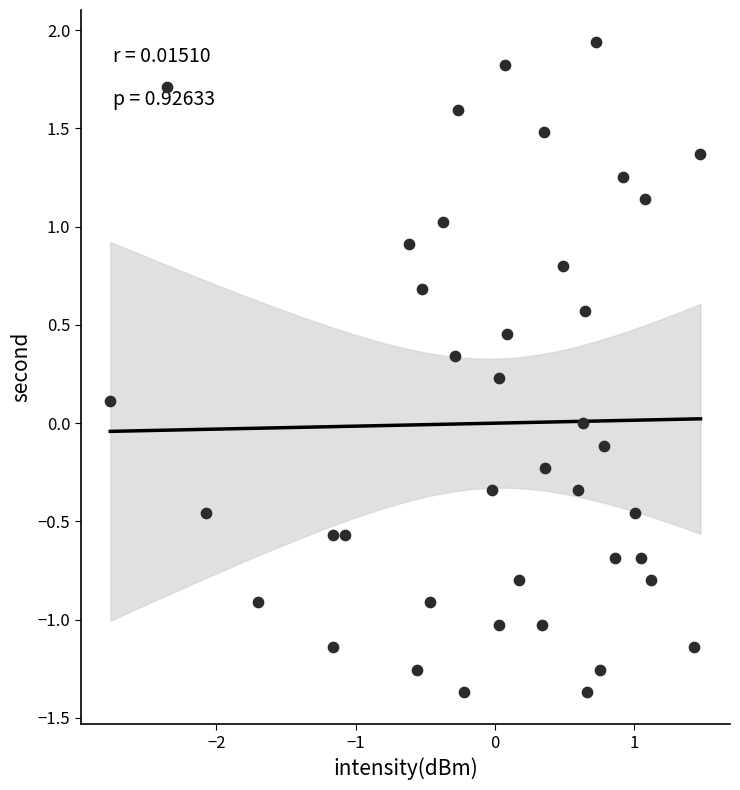

What is the range of X values (max minus min)?

4.2